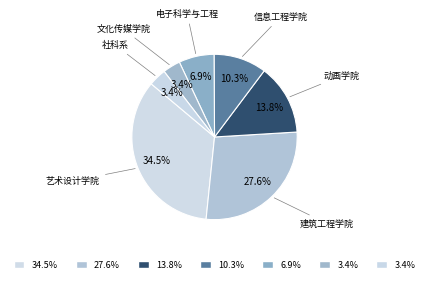

Which category has the biggest portion of the pie?

艺术设计学院